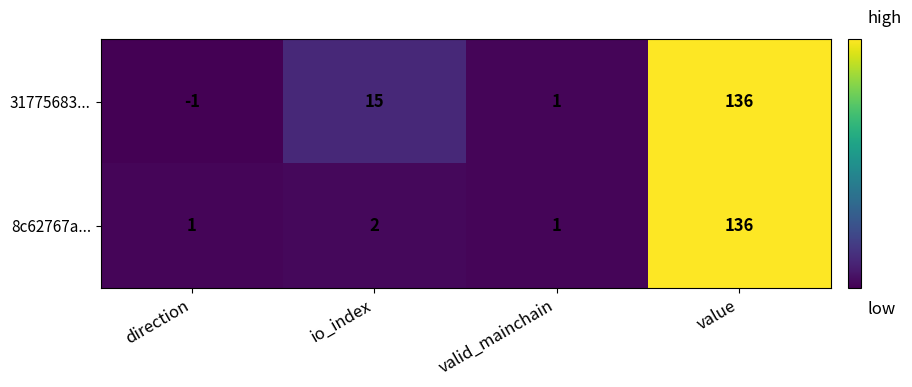

What is the total value across all series at io_index?

17